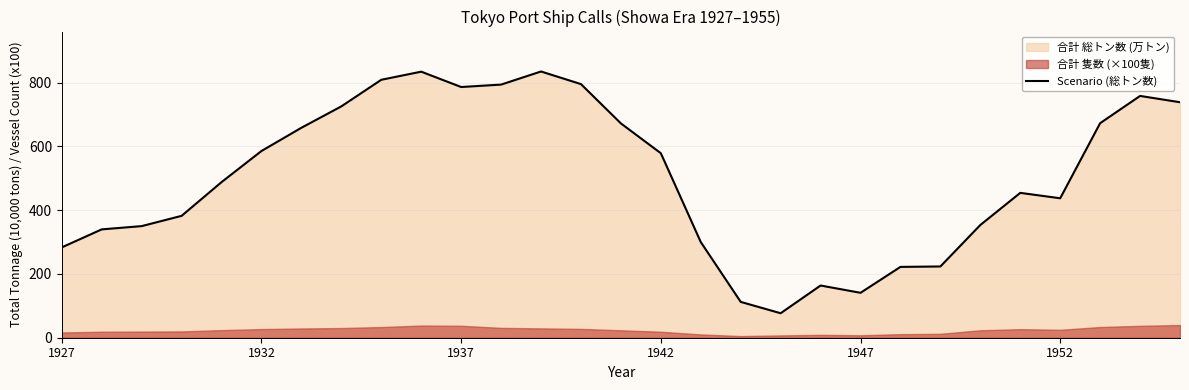

What is the average value?

502.6